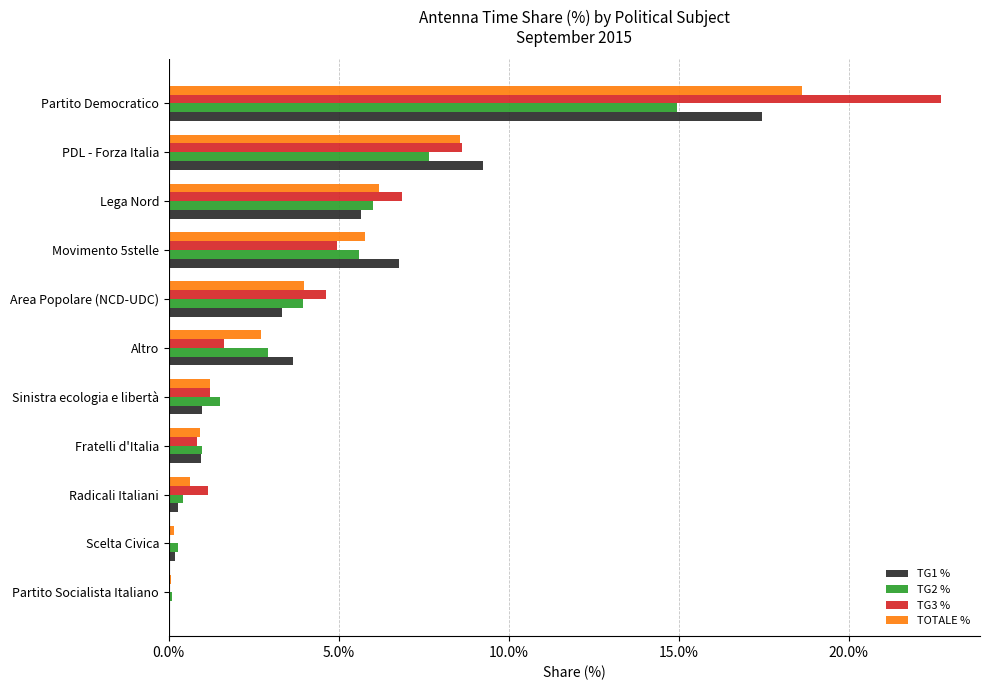

How many categories are shown in the chart?

11